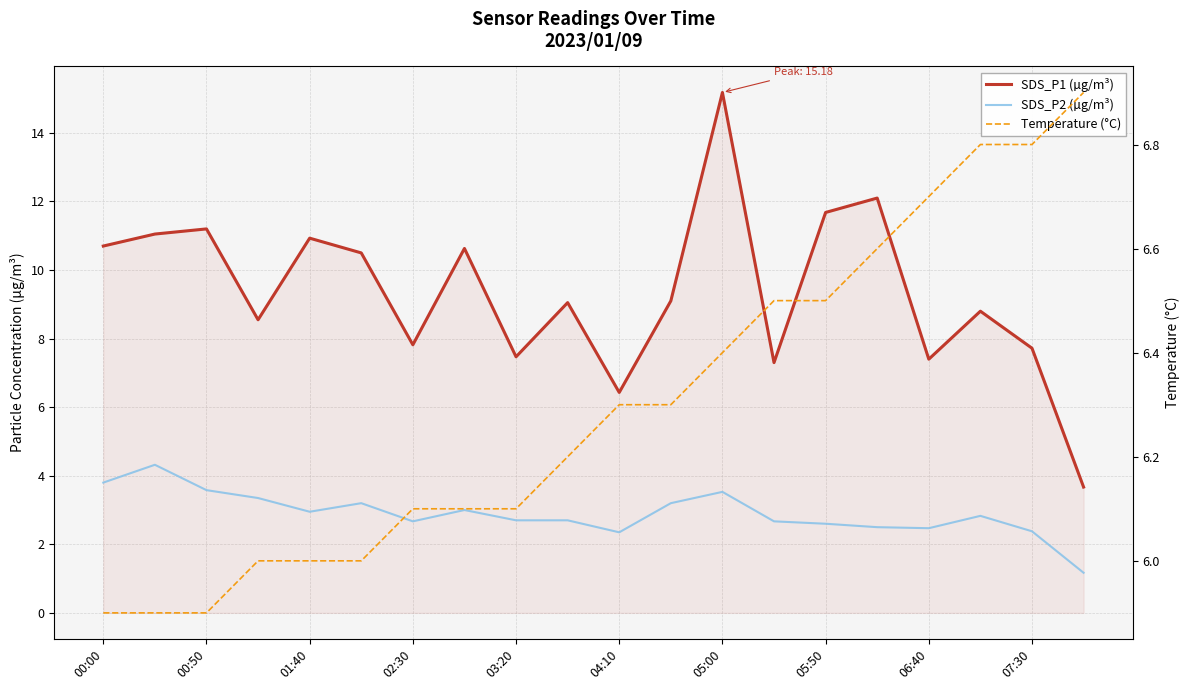

In SDS_P1 (µg/m³), how many points are lower than both neighbors (excluding endpoints)?

6